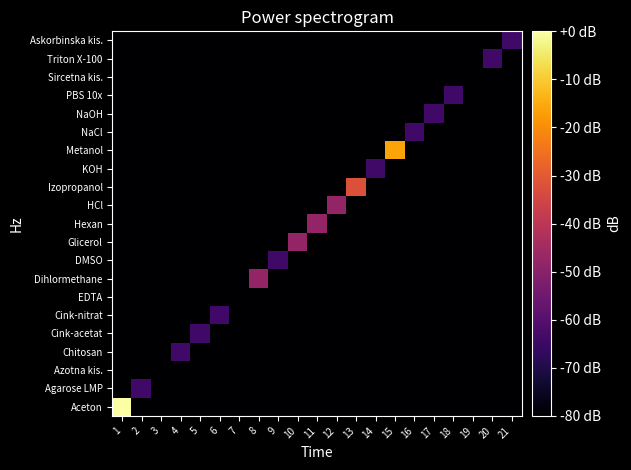

Reading left to right, transcribe all the data shown in this chart.

Aceton: 1=0	2=-80	3=-80	4=-80	5=-80	6=-80	7=-80	8=-80	9=-80	10=-80	11=-80	12=-80	13=-80	14=-80	15=-80	16=-80	17=-80	18=-80	19=-80	20=-80	21=-80
Agarose LMP: 1=-80	2=-64	3=-80	4=-80	5=-80	6=-80	7=-80	8=-80	9=-80	10=-80	11=-80	12=-80	13=-80	14=-80	15=-80	16=-80	17=-80	18=-80	19=-80	20=-80	21=-80
Azotna kis.: 1=-80	2=-80	3=-80	4=-80	5=-80	6=-80	7=-80	8=-80	9=-80	10=-80	11=-80	12=-80	13=-80	14=-80	15=-80	16=-80	17=-80	18=-80	19=-80	20=-80	21=-80
Chitosan: 1=-80	2=-80	3=-80	4=-64	5=-80	6=-80	7=-80	8=-80	9=-80	10=-80	11=-80	12=-80	13=-80	14=-80	15=-80	16=-80	17=-80	18=-80	19=-80	20=-80	21=-80
Cink-acetat: 1=-80	2=-80	3=-80	4=-80	5=-64	6=-80	7=-80	8=-80	9=-80	10=-80	11=-80	12=-80	13=-80	14=-80	15=-80	16=-80	17=-80	18=-80	19=-80	20=-80	21=-80
Cink-nitrat: 1=-80	2=-80	3=-80	4=-80	5=-80	6=-64	7=-80	8=-80	9=-80	10=-80	11=-80	12=-80	13=-80	14=-80	15=-80	16=-80	17=-80	18=-80	19=-80	20=-80	21=-80
EDTA: 1=-80	2=-80	3=-80	4=-80	5=-80	6=-80	7=-80	8=-80	9=-80	10=-80	11=-80	12=-80	13=-80	14=-80	15=-80	16=-80	17=-80	18=-80	19=-80	20=-80	21=-80
Dihlormethane: 1=-80	2=-80	3=-80	4=-80	5=-80	6=-80	7=-80	8=-48	9=-80	10=-80	11=-80	12=-80	13=-80	14=-80	15=-80	16=-80	17=-80	18=-80	19=-80	20=-80	21=-80
DMSO: 1=-80	2=-80	3=-80	4=-80	5=-80	6=-80	7=-80	8=-80	9=-64	10=-80	11=-80	12=-80	13=-80	14=-80	15=-80	16=-80	17=-80	18=-80	19=-80	20=-80	21=-80
Glicerol: 1=-80	2=-80	3=-80	4=-80	5=-80	6=-80	7=-80	8=-80	9=-80	10=-48	11=-80	12=-80	13=-80	14=-80	15=-80	16=-80	17=-80	18=-80	19=-80	20=-80	21=-80
Hexan: 1=-80	2=-80	3=-80	4=-80	5=-80	6=-80	7=-80	8=-80	9=-80	10=-80	11=-48	12=-80	13=-80	14=-80	15=-80	16=-80	17=-80	18=-80	19=-80	20=-80	21=-80
HCl: 1=-80	2=-80	3=-80	4=-80	5=-80	6=-80	7=-80	8=-80	9=-80	10=-80	11=-80	12=-48	13=-80	14=-80	15=-80	16=-80	17=-80	18=-80	19=-80	20=-80	21=-80
Izopropanol: 1=-80	2=-80	3=-80	4=-80	5=-80	6=-80	7=-80	8=-80	9=-80	10=-80	11=-80	12=-80	13=-32	14=-80	15=-80	16=-80	17=-80	18=-80	19=-80	20=-80	21=-80
KOH: 1=-80	2=-80	3=-80	4=-80	5=-80	6=-80	7=-80	8=-80	9=-80	10=-80	11=-80	12=-80	13=-80	14=-64	15=-80	16=-80	17=-80	18=-80	19=-80	20=-80	21=-80
Metanol: 1=-80	2=-80	3=-80	4=-80	5=-80	6=-80	7=-80	8=-80	9=-80	10=-80	11=-80	12=-80	13=-80	14=-80	15=-16	16=-80	17=-80	18=-80	19=-80	20=-80	21=-80
NaCl: 1=-80	2=-80	3=-80	4=-80	5=-80	6=-80	7=-80	8=-80	9=-80	10=-80	11=-80	12=-80	13=-80	14=-80	15=-80	16=-64	17=-80	18=-80	19=-80	20=-80	21=-80
NaOH: 1=-80	2=-80	3=-80	4=-80	5=-80	6=-80	7=-80	8=-80	9=-80	10=-80	11=-80	12=-80	13=-80	14=-80	15=-80	16=-80	17=-64	18=-80	19=-80	20=-80	21=-80
PBS 10x: 1=-80	2=-80	3=-80	4=-80	5=-80	6=-80	7=-80	8=-80	9=-80	10=-80	11=-80	12=-80	13=-80	14=-80	15=-80	16=-80	17=-80	18=-64	19=-80	20=-80	21=-80
Sircetna kis.: 1=-80	2=-80	3=-80	4=-80	5=-80	6=-80	7=-80	8=-80	9=-80	10=-80	11=-80	12=-80	13=-80	14=-80	15=-80	16=-80	17=-80	18=-80	19=-80	20=-80	21=-80
Triton X-100: 1=-80	2=-80	3=-80	4=-80	5=-80	6=-80	7=-80	8=-80	9=-80	10=-80	11=-80	12=-80	13=-80	14=-80	15=-80	16=-80	17=-80	18=-80	19=-80	20=-64	21=-80
Askorbinska kis.: 1=-80	2=-80	3=-80	4=-80	5=-80	6=-80	7=-80	8=-80	9=-80	10=-80	11=-80	12=-80	13=-80	14=-80	15=-80	16=-80	17=-80	18=-80	19=-80	20=-80	21=-64